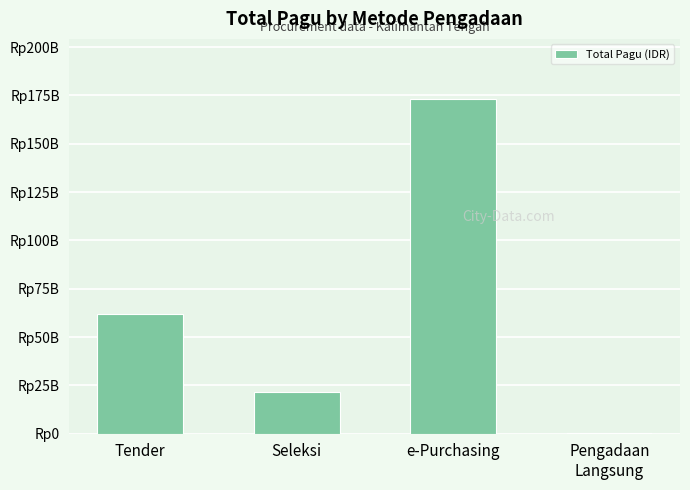

What is the sum of all values?

256927447550